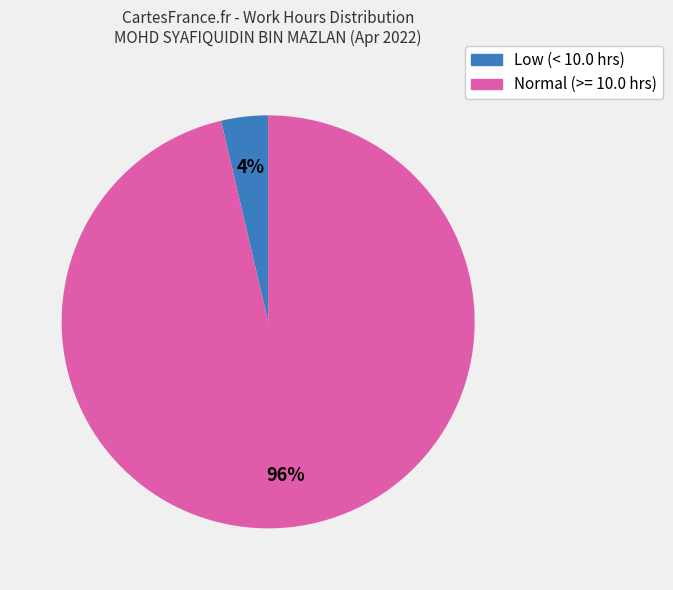

Does any single category account for the majority?

Yes